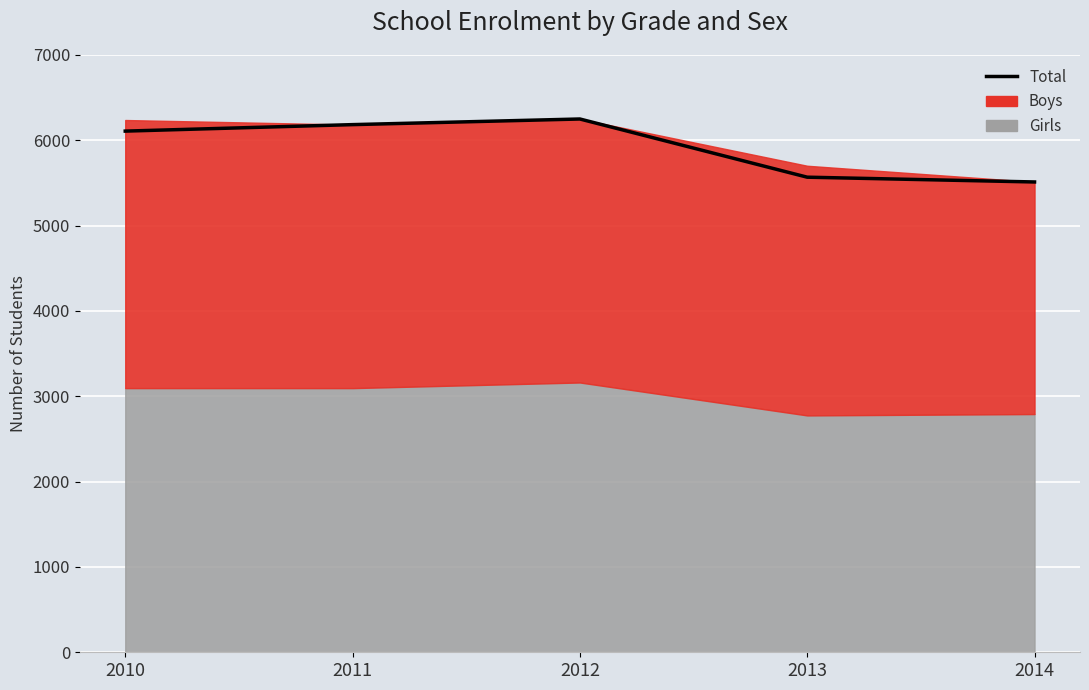

What is the sum of the values at 2010 and 2012?

12358